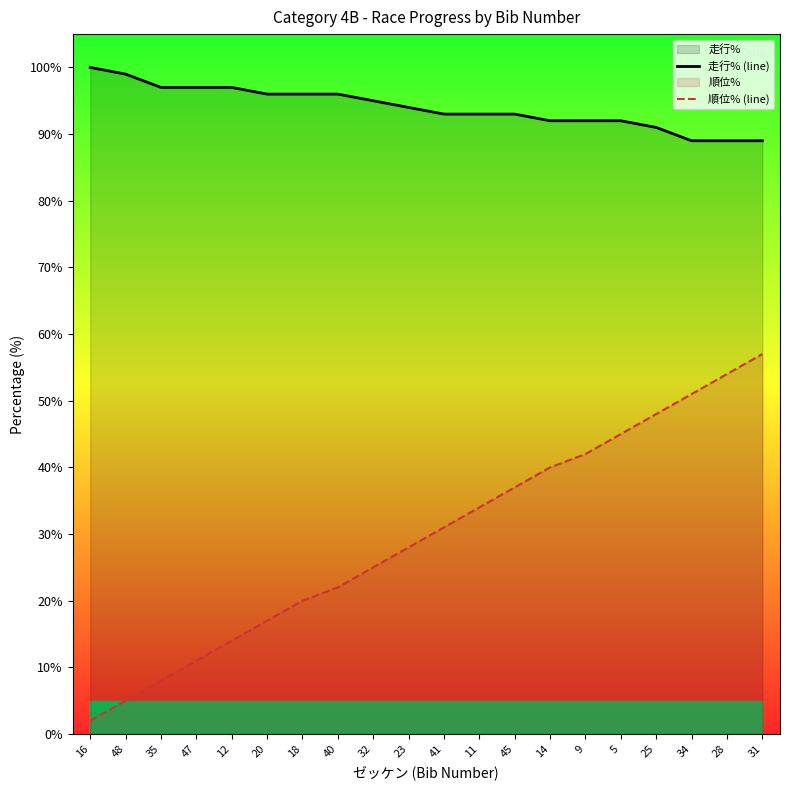

At 18, list the series in order from largest to smallest.

走行% (line), 順位% (line)